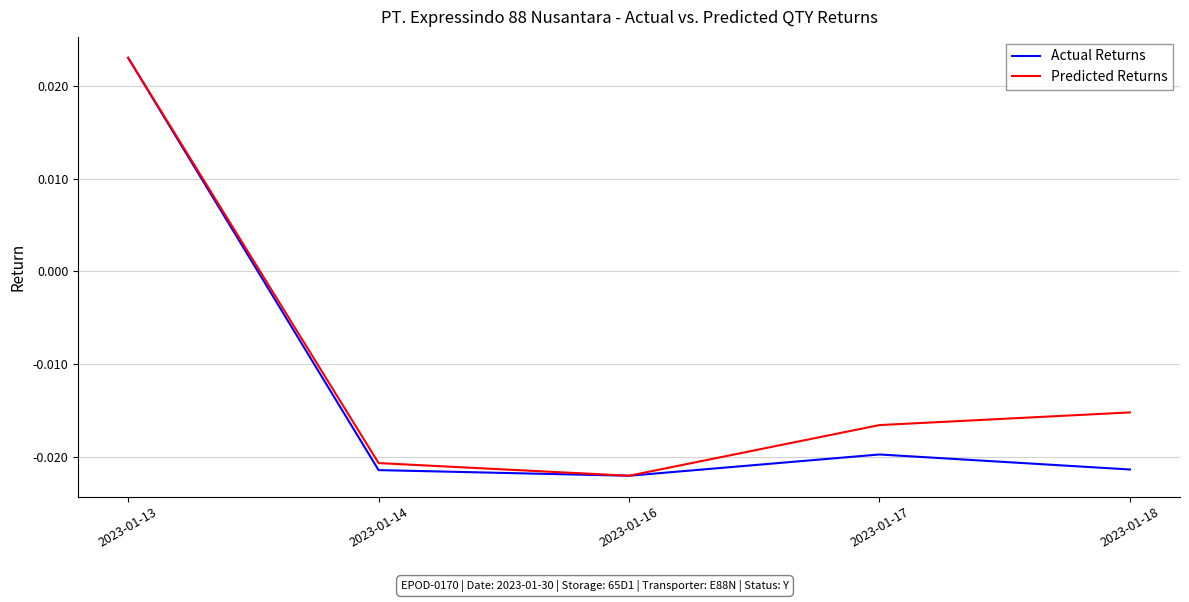

Where does the Predicted Returns series first go above 0?

2023-01-13